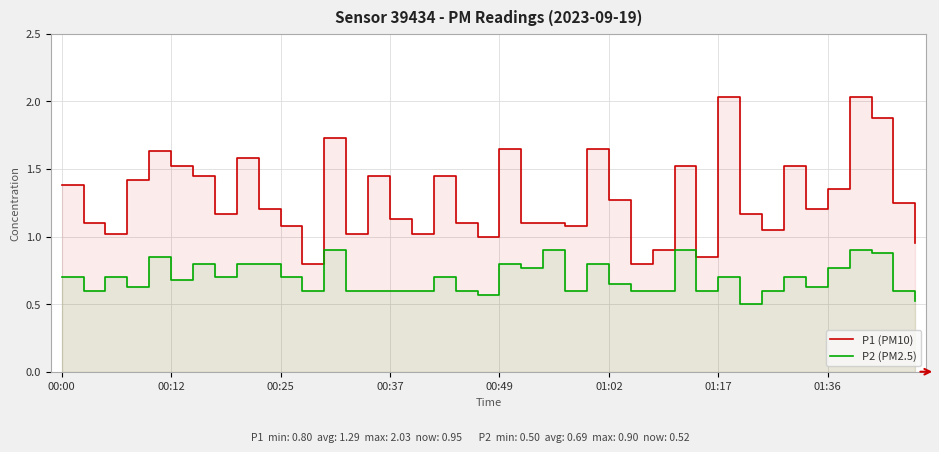

At which label is P2 (PM2.5) closest to 0?

31